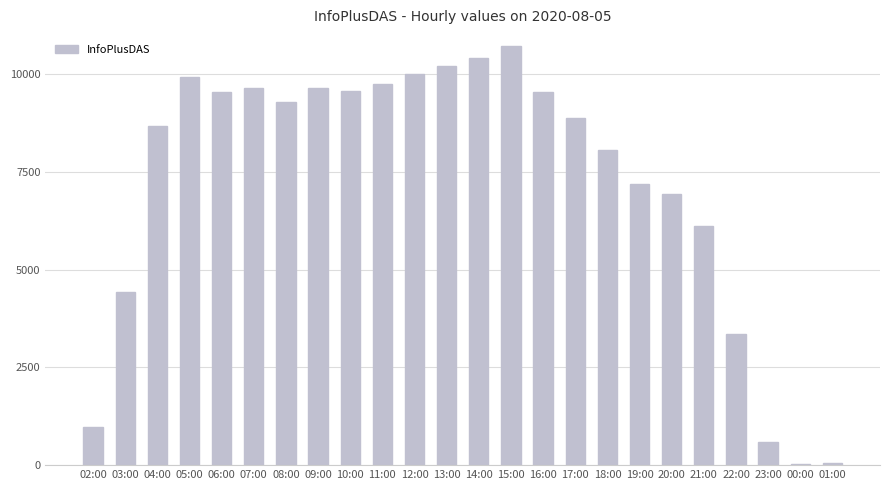

Are the bars horizontal?

No